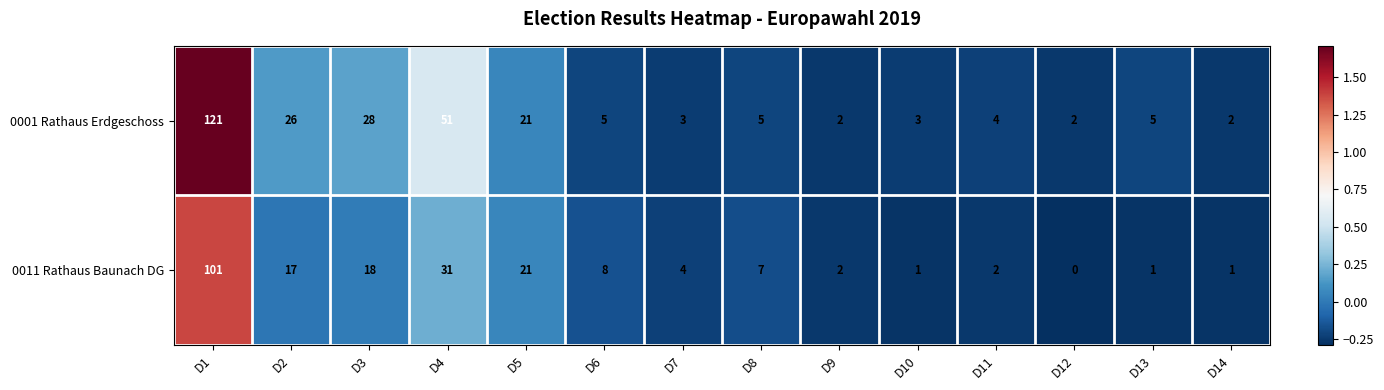

Reading left to right, list all the values displayed in this chart.

0001 Rathaus Erdgeschoss: D1=121	D2=26	D3=28	D4=51	D5=21	D6=5	D7=3	D8=5	D9=2	D10=3	D11=4	D12=2	D13=5	D14=2
0011 Rathaus Baunach DG: D1=101	D2=17	D3=18	D4=31	D5=21	D6=8	D7=4	D8=7	D9=2	D10=1	D11=2	D12=0	D13=1	D14=1